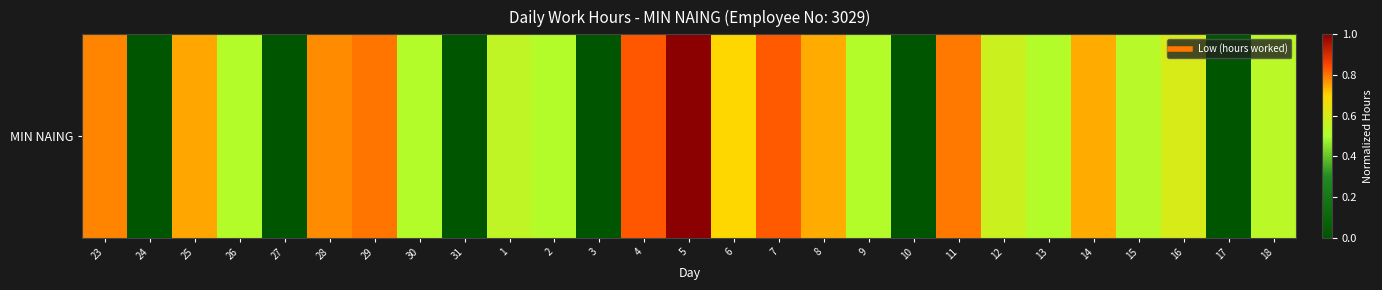

True or false: the data shows 1.2 at 6.

False